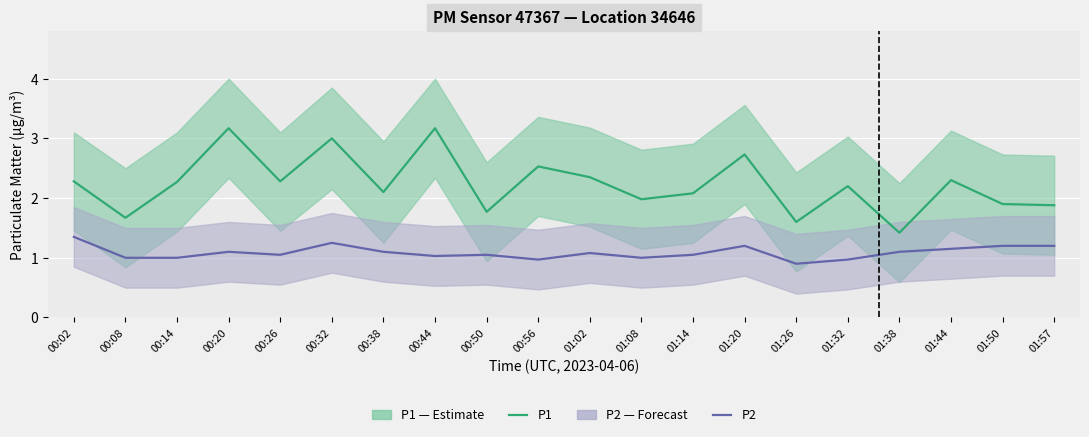

What value does the P2 series have at 01:26?

0.9